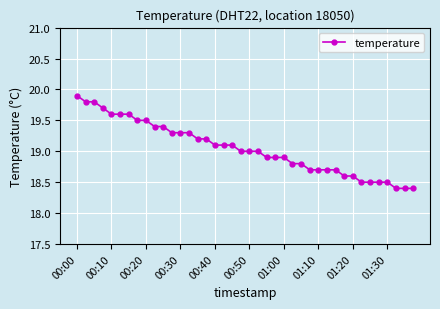

What is the average value?

19.0